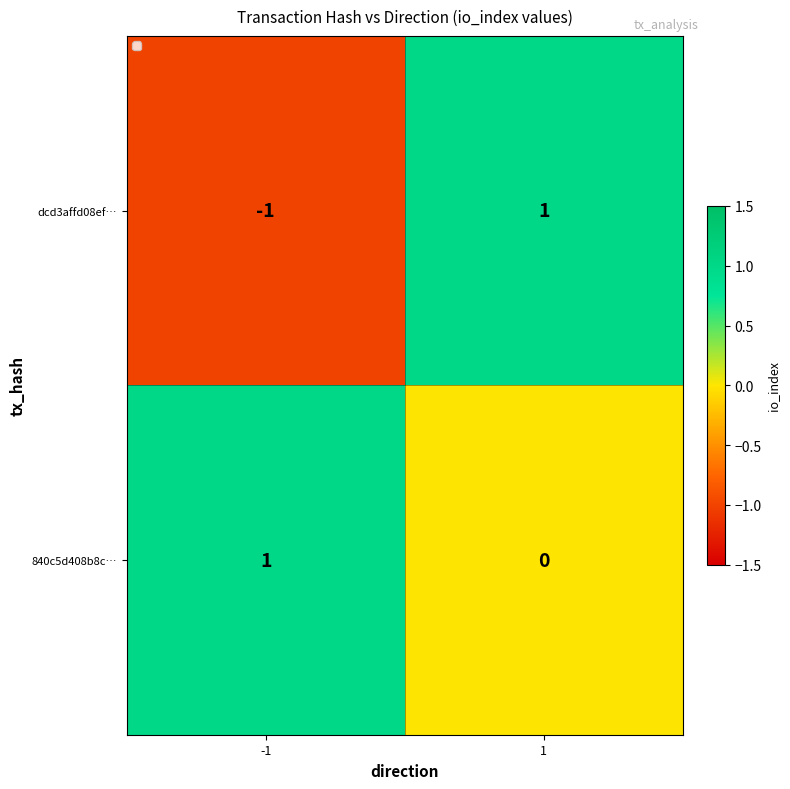

Rank the series at -1 from highest to lowest value.

840c5d408b8c…, dcd3affd08ef…